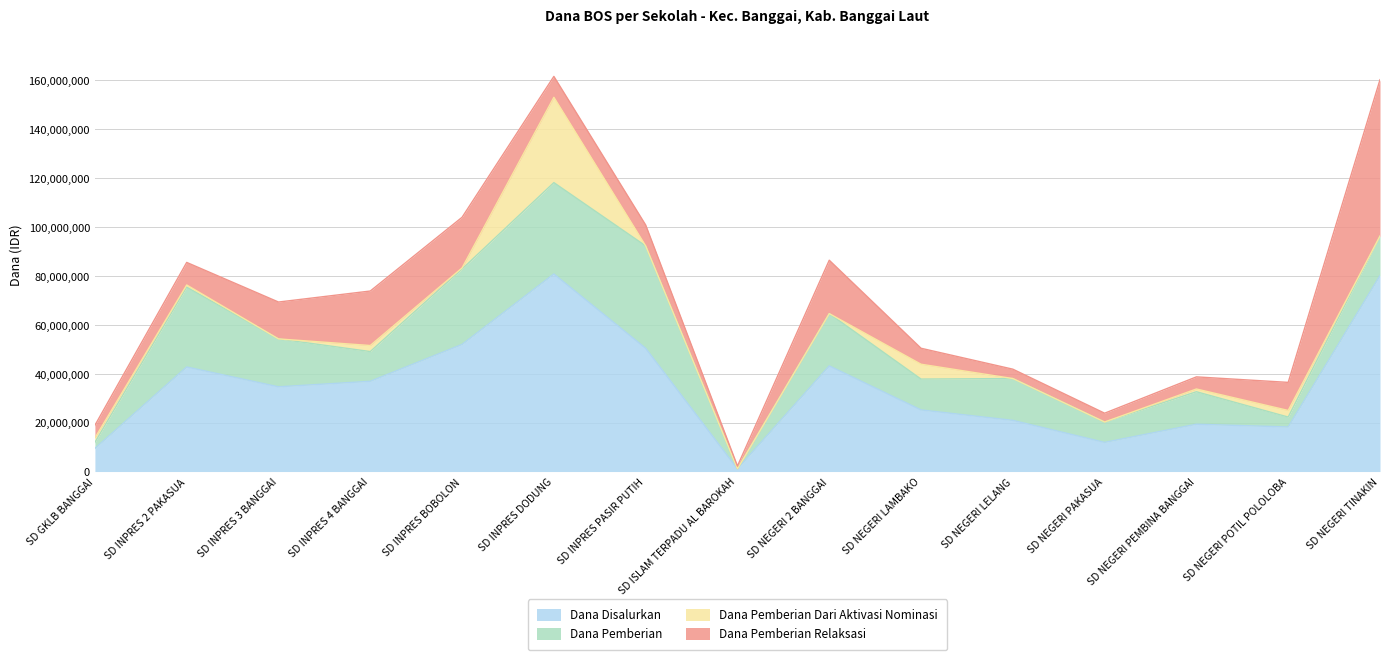

What is the maximum value for Dana Pemberian Dari Aktivasi Nominasi?

34875000